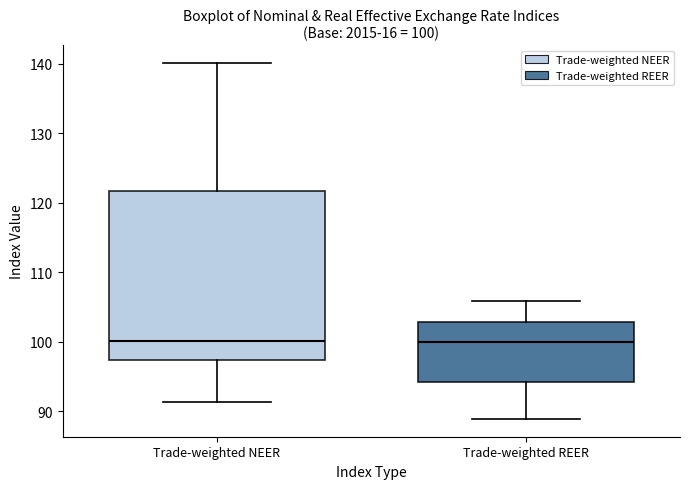

Which box is the tallest, from its lower edge to its upper edge?

Trade-weighted NEER